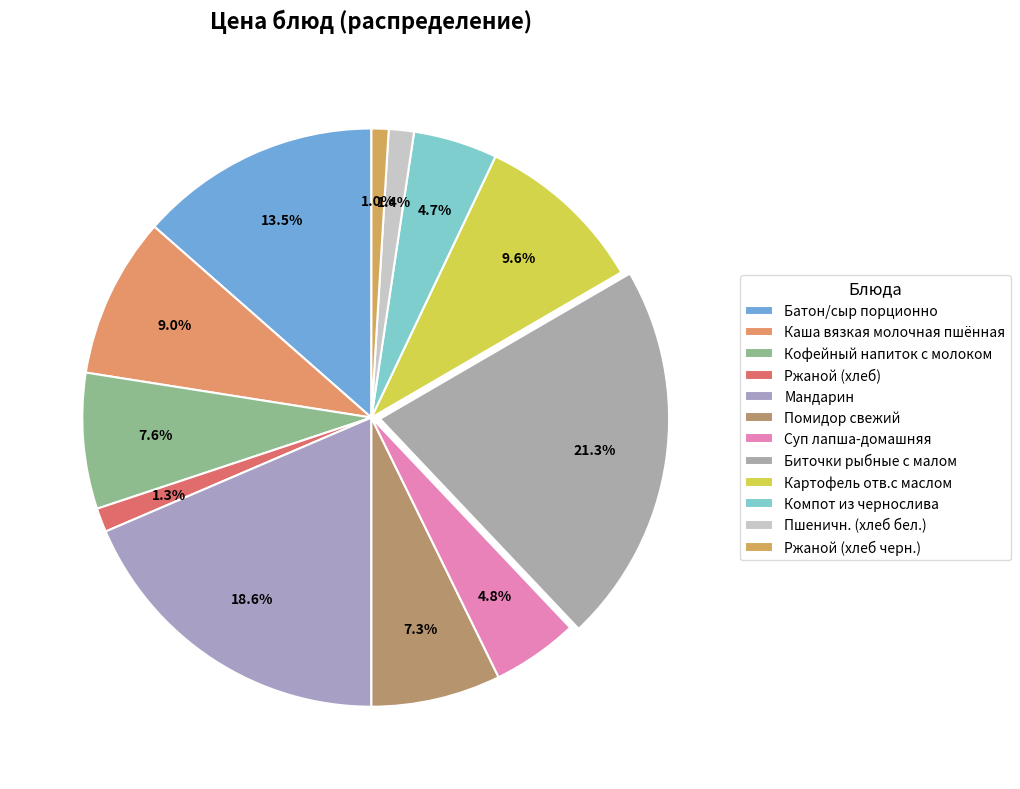

How many slices are in this pie chart?

12